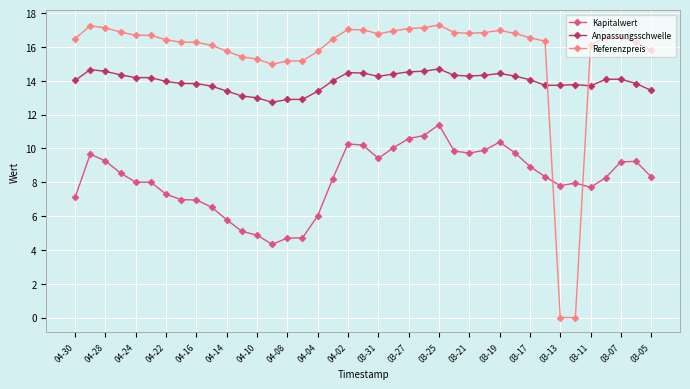

What is the highest value of the Referenzpreis series?

17.3